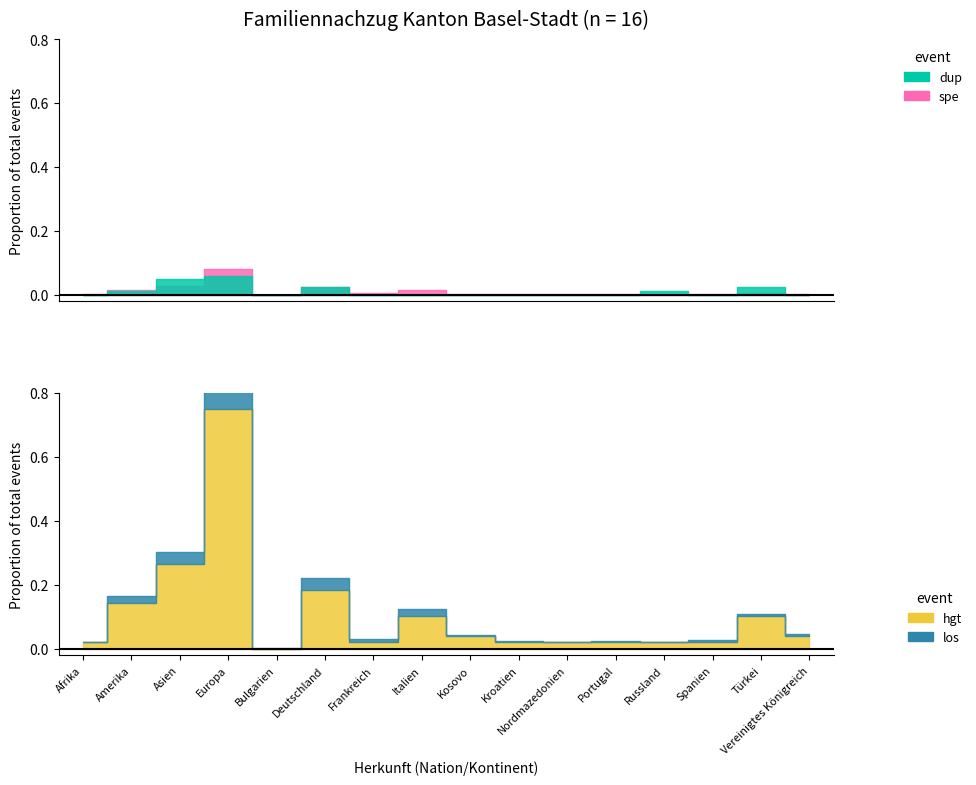

Does the chart have visible grid lines?

No